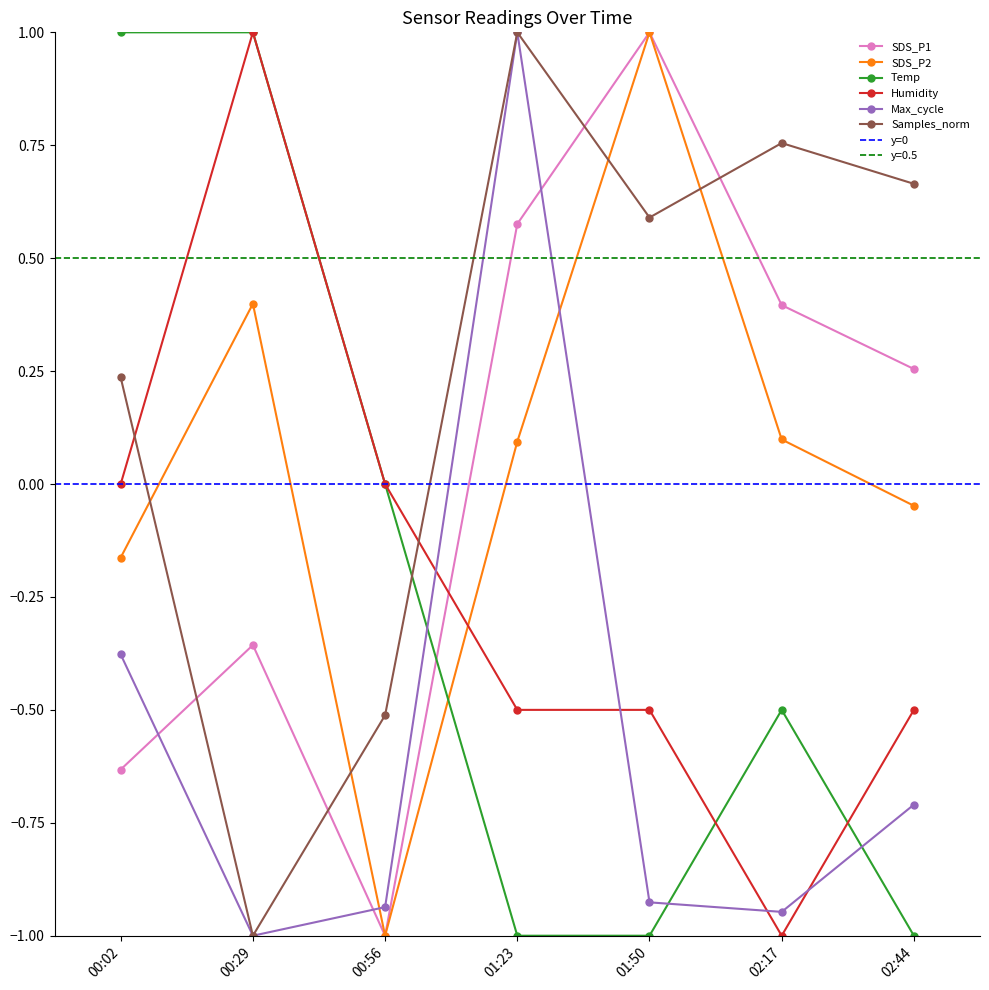

True or false: Humidity has more than 1 interior local peaks.

False